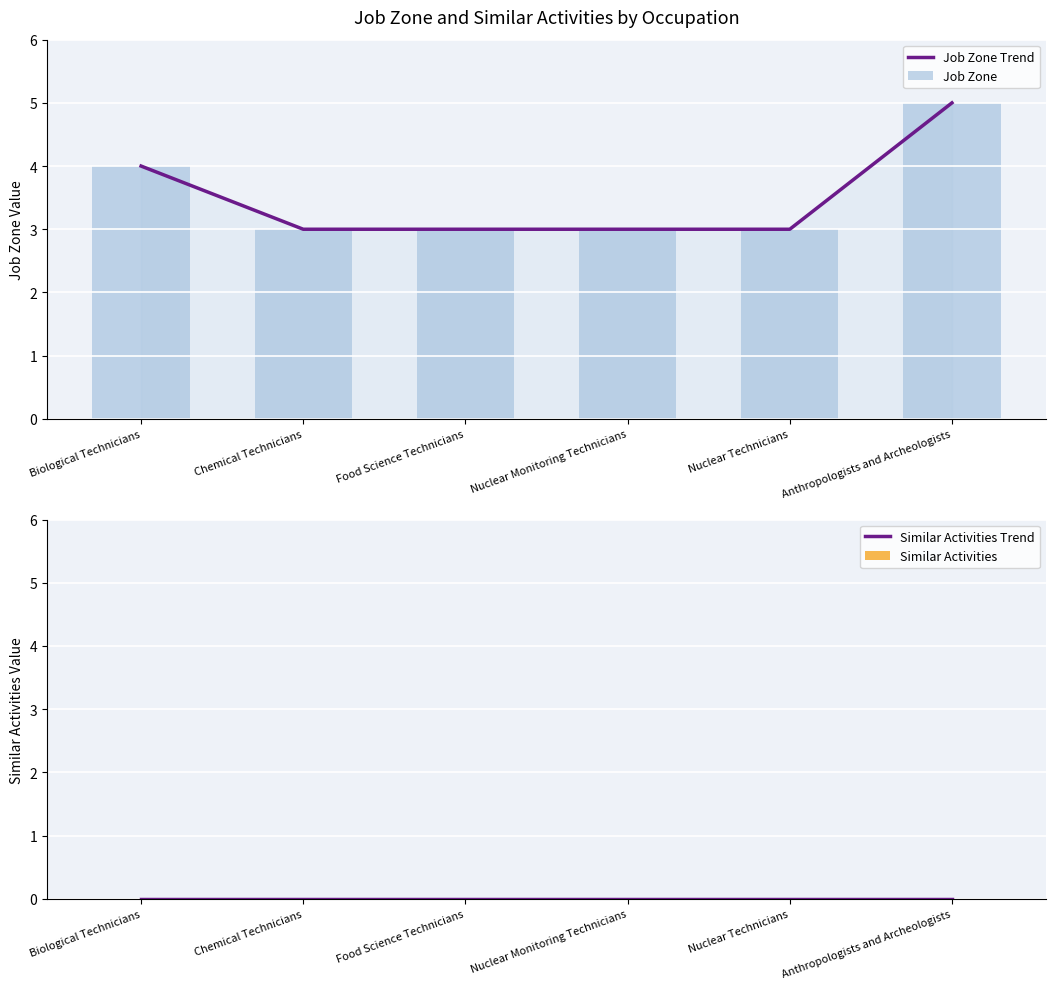

Reading left to right, extract all data points from this chart.

Job Zone Trend: 4	3	3	3	3	5
Job Zone: 4	3	3	3	3	5
Similar Activities Trend: 0	0	0	0	0	0
Similar Activities: 0	0	0	0	0	0